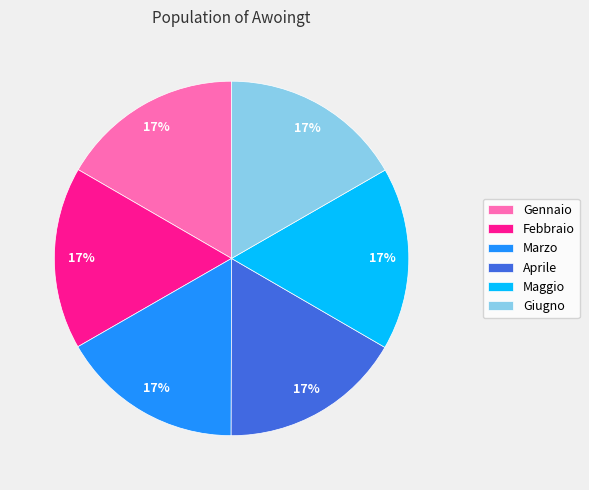

Is it true that Marzo is 6% of the pie?

False